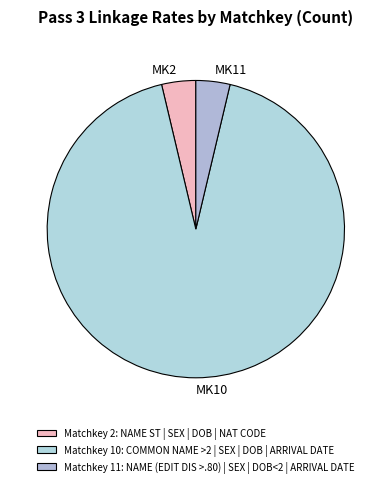

Count the number of slices in the pie.

3